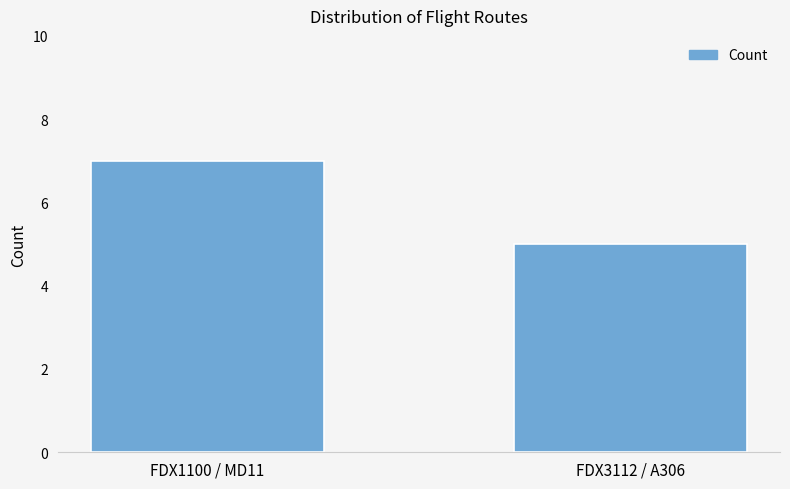

Which label corresponds to the largest value in the chart?

FDX1100 / MD11